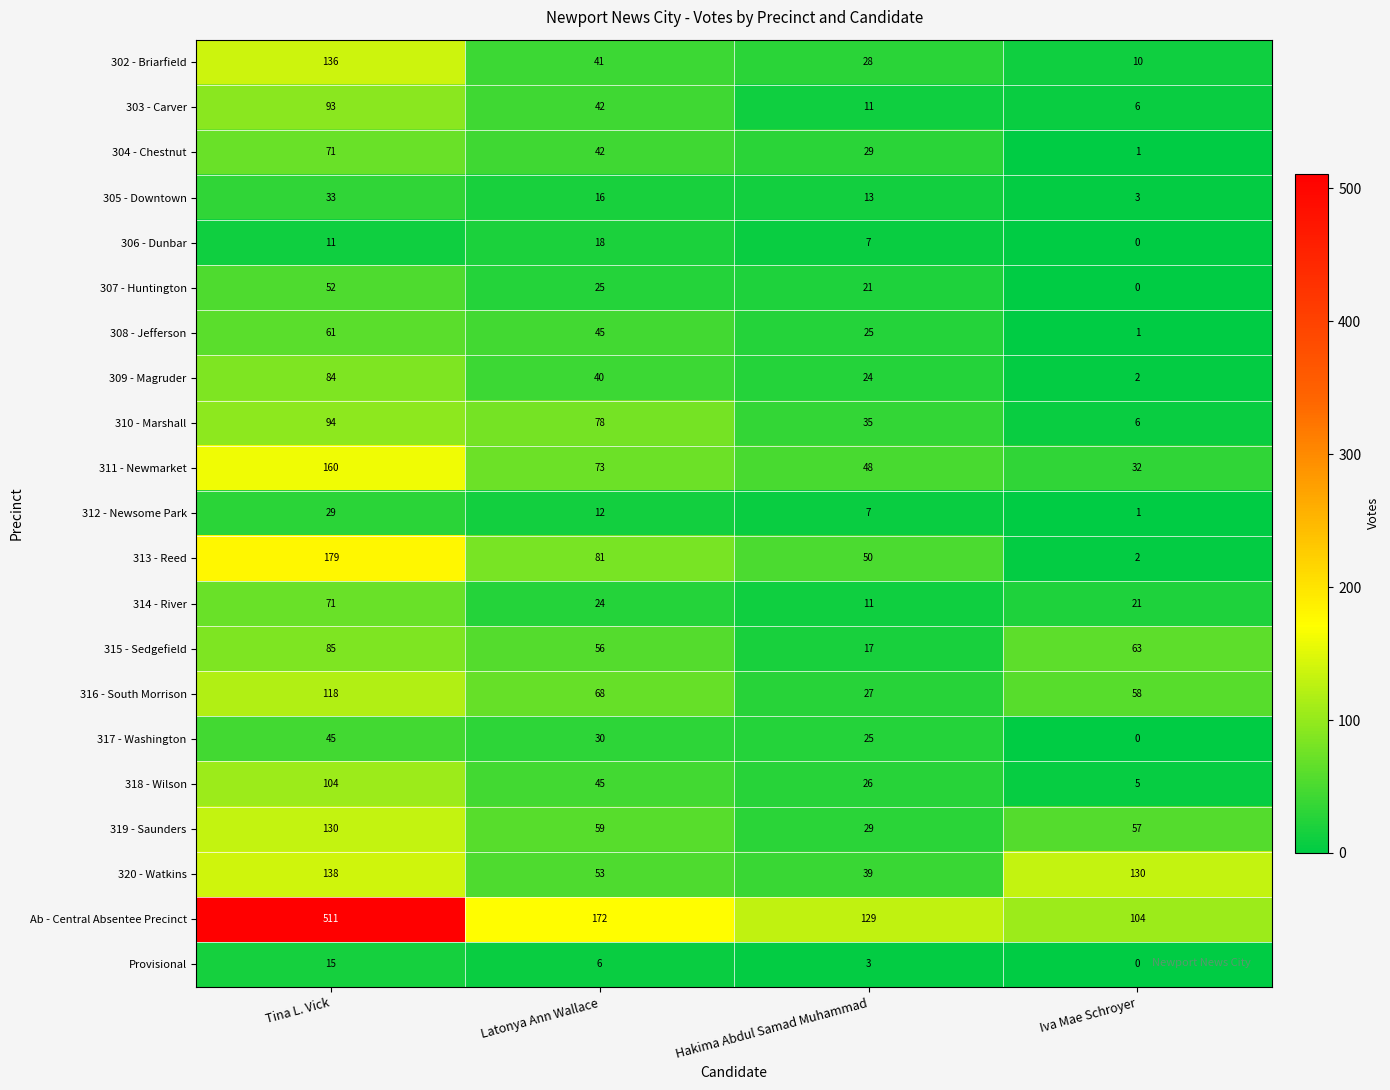

Which series has the largest range (max minus min)?

Ab - Central Absentee Precinct